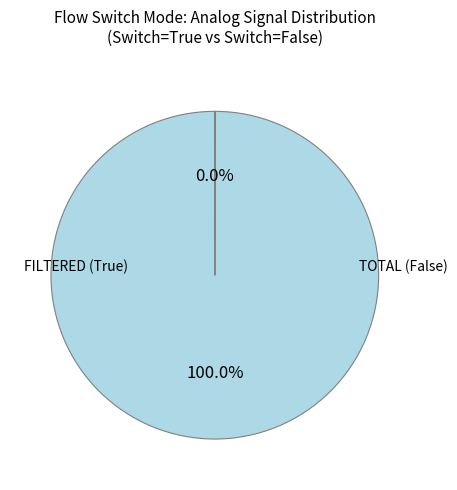

Is there any slice that represents more than half of the pie?

Yes